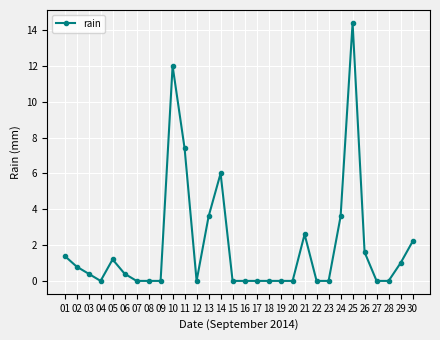

What is the difference between the second highest and minimum values?

12.0